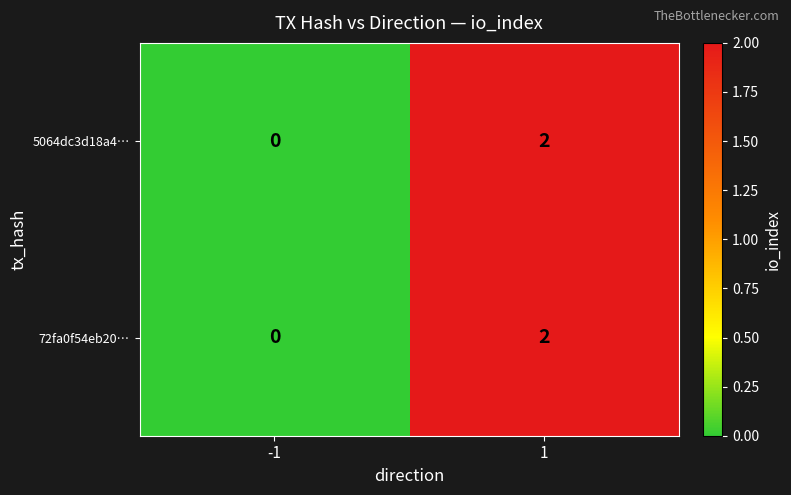

Count the number of data series in this chart.

2